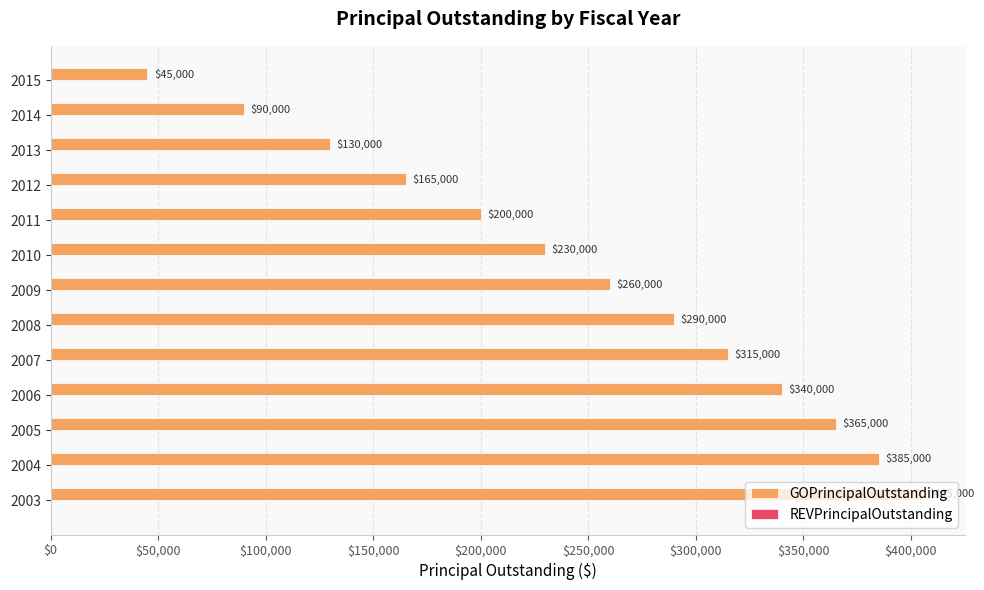

What is the change in value from 2010 to 2013?

-100000